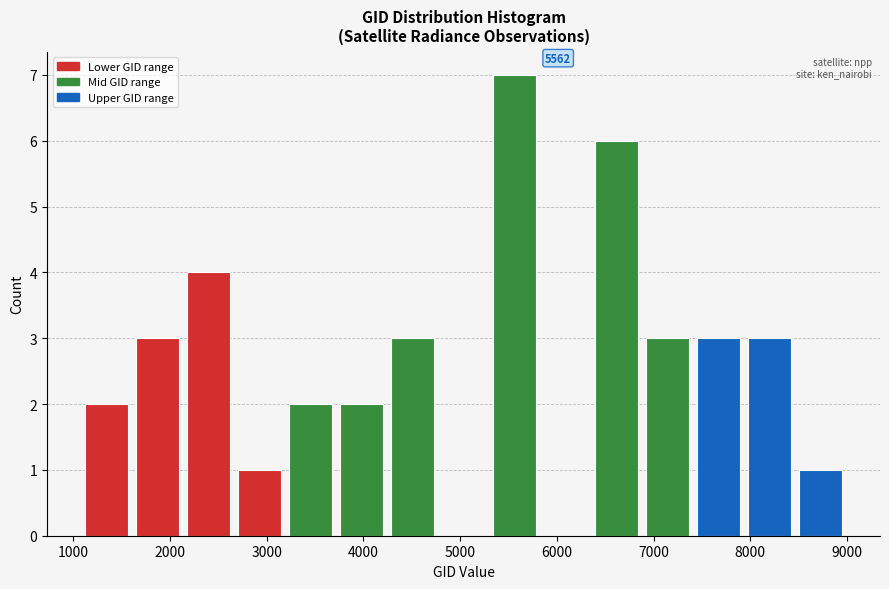

Which range on the x-axis has the tallest bar?

5300 to 5800